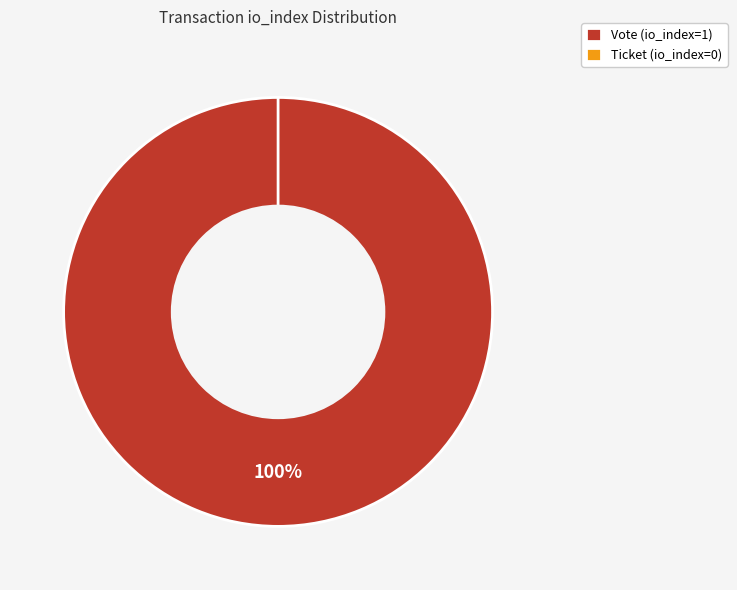

Which slice represents more than half of the pie?

Vote (io_index=1)